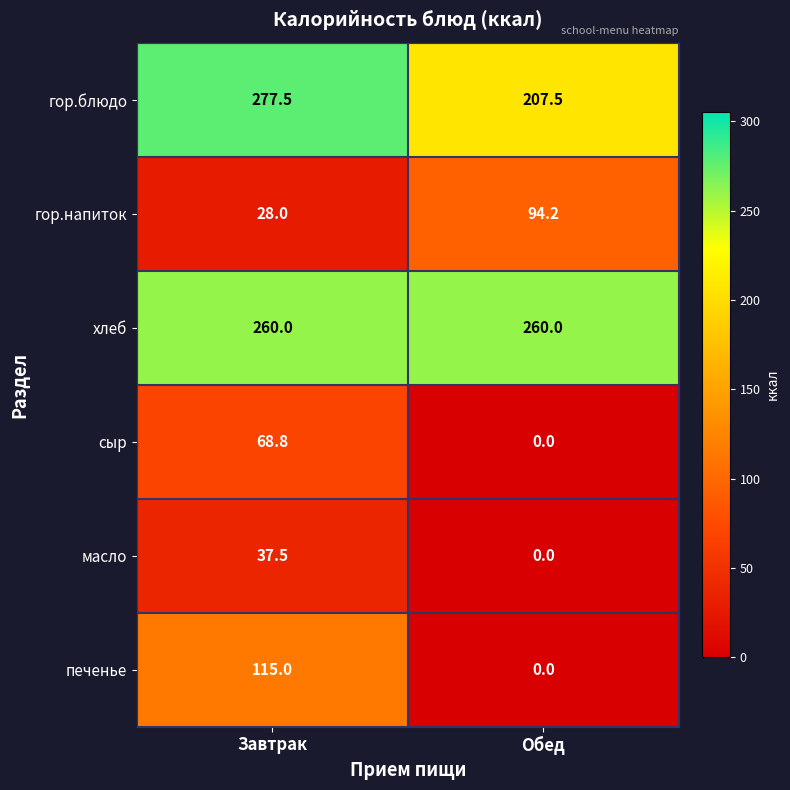

List the series in order of their peak value, highest first.

гор.блюдо, хлеб, печенье, гор.напиток, сыр, масло